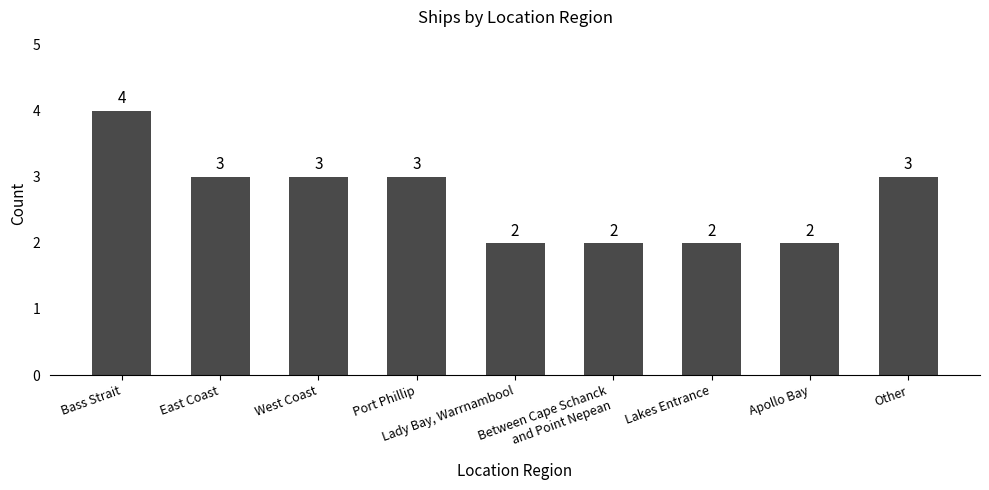

What is the maximum value shown in the chart?

4